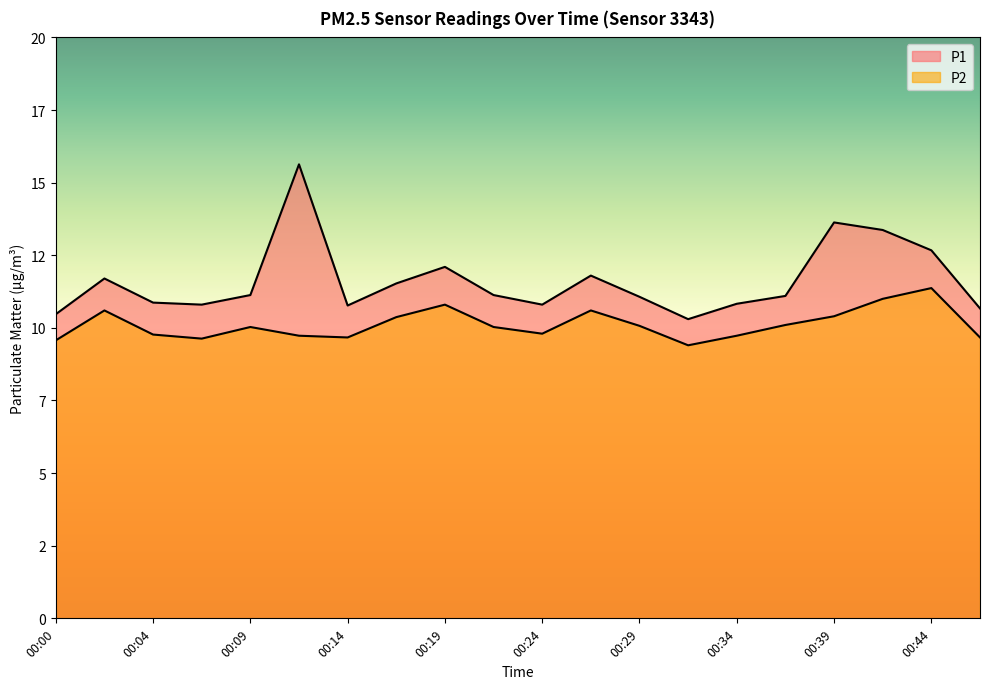

Where does the P2 series first go above 10?

00:02